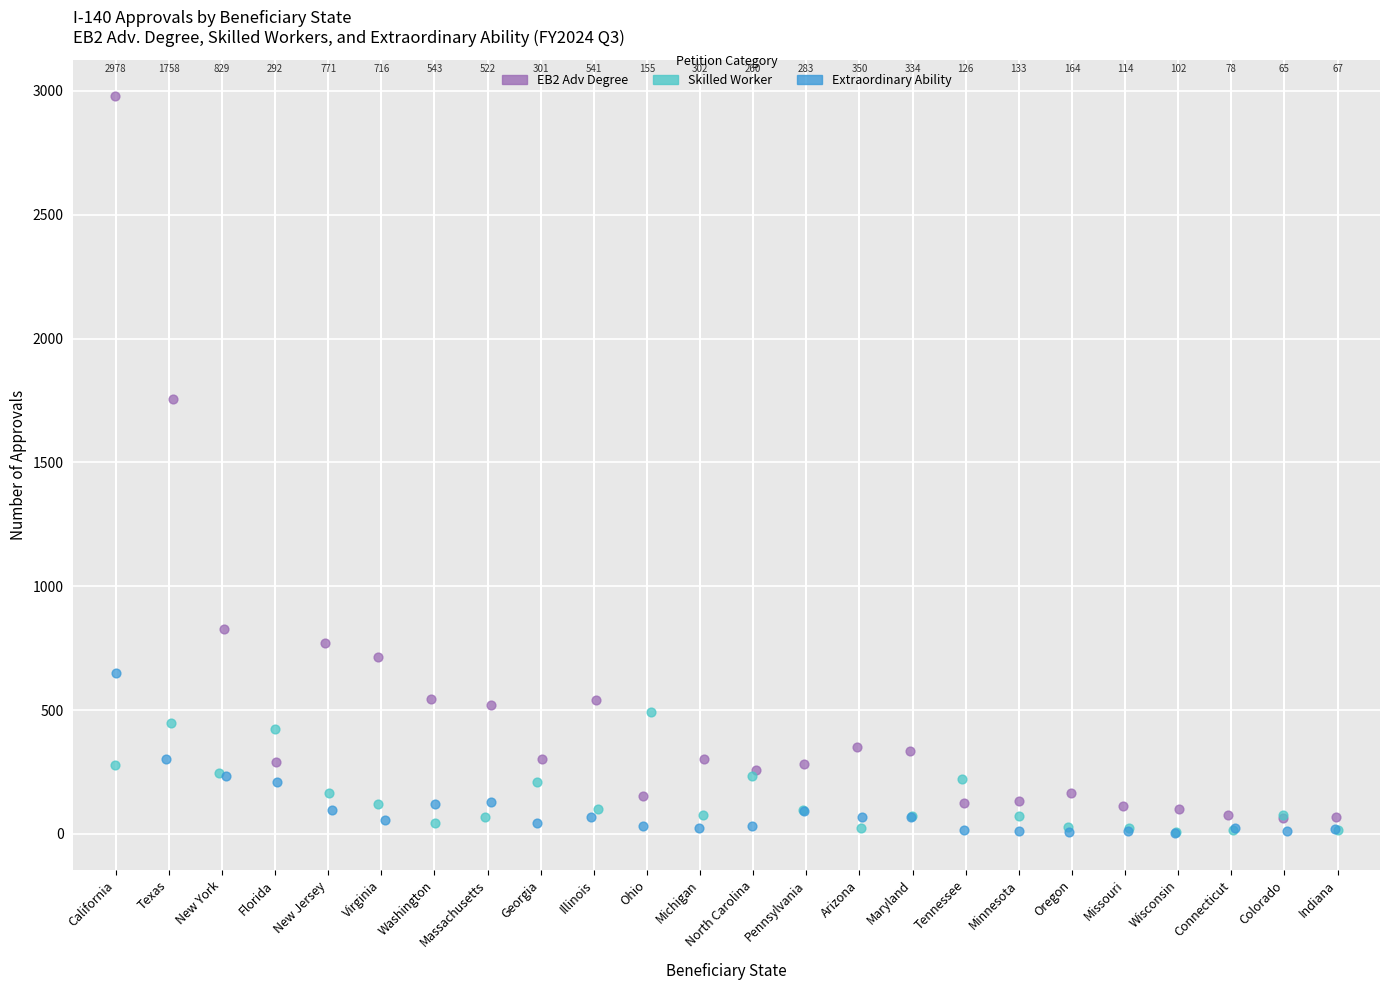

Which series reaches the maximum Y coordinate?

EB2 Adv Degree